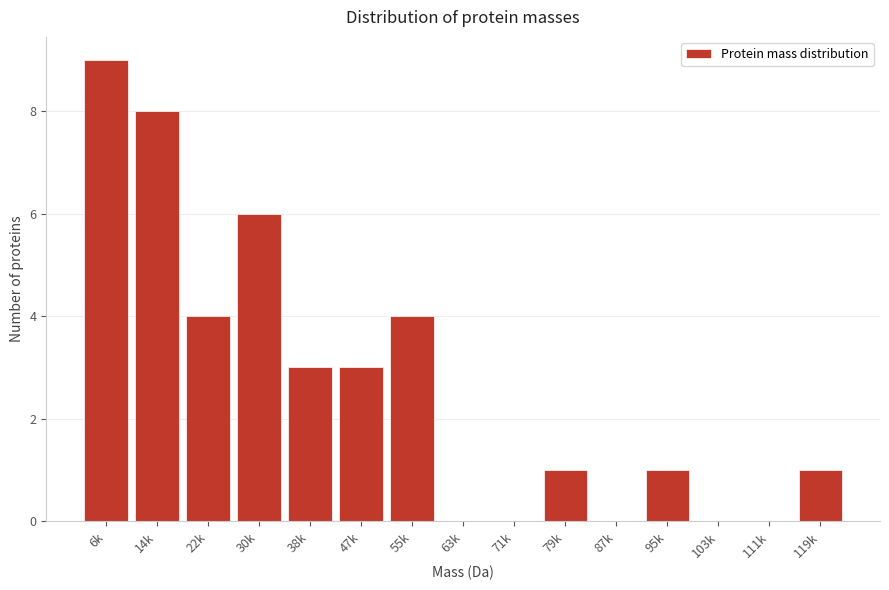

Reading left to right, what are all the values shown in this chart?

6k=9	14k=8	22k=4	30k=6	38k=3	47k=3	55k=4	63k=0	71k=0	79k=1	87k=0	95k=1	103k=0	111k=0	119k=1